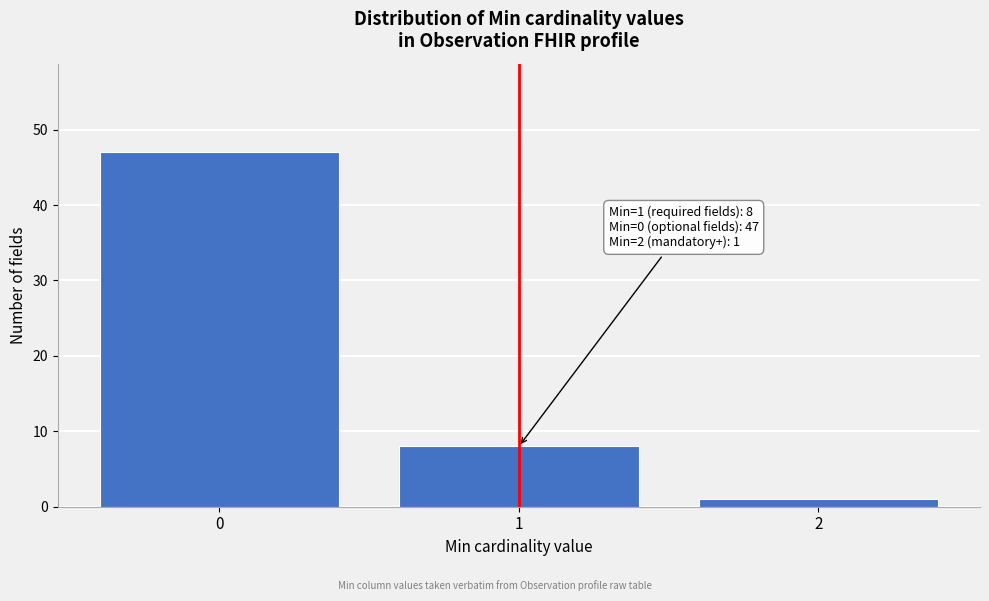

Which range on the x-axis has the tallest bar?

-0.5 to 0.5